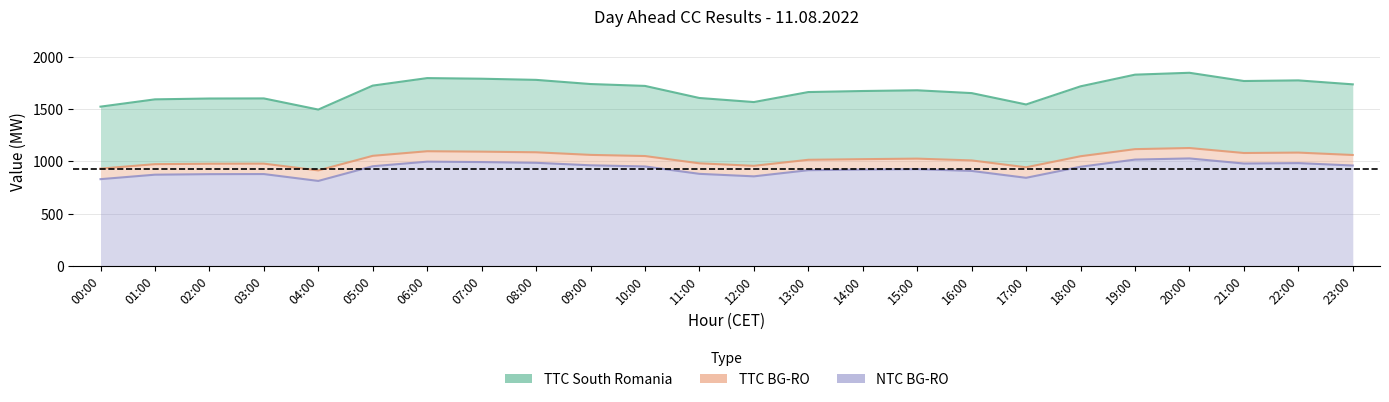

Reading left to right, list all the values displayed in this chart.

TTC South Romania: 1526	1596	1604	1605	1498	1728	1800	1794	1783	1743	1725	1609	1570	1666	1676	1683	1656	1547	1721	1833	1851	1772	1778	1740
TTC BG-RO: 931	974	978	979	914	1054	1098	1094	1088	1063	1052	982	958	1016	1022	1027	1010	944	1050	1118	1129	1081	1085	1062
NTC BG-RO: 830	873	878	879	813	954	998	994	987	963	952	881	857	916	922	926	909	843	949	1018	1029	980	984	961